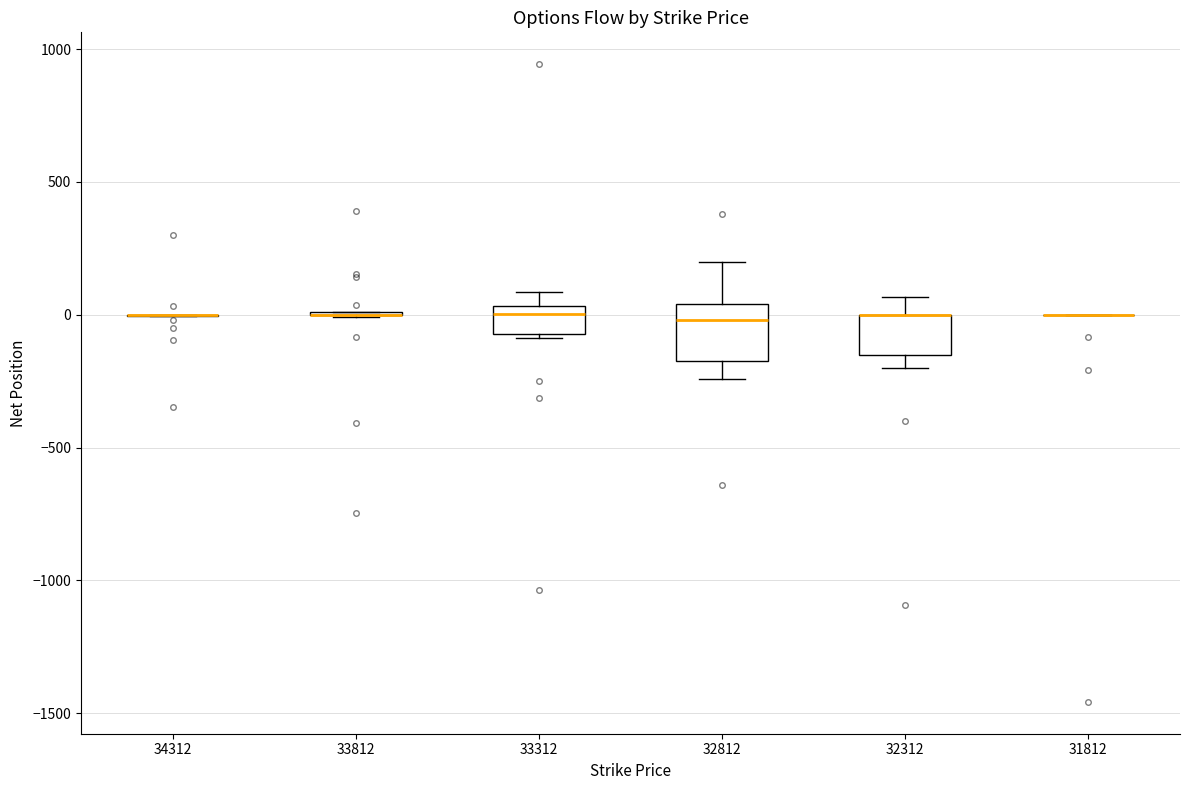

Which box is the tallest, from its lower edge to its upper edge?

32812